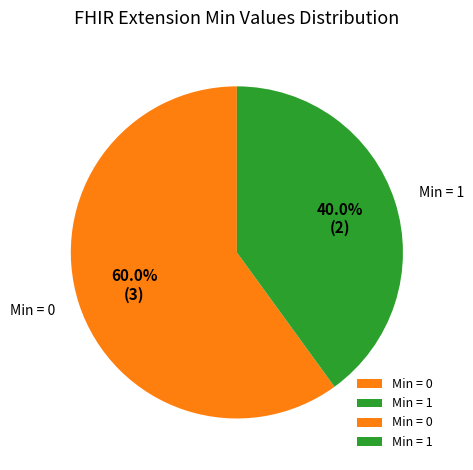

Which category has the smallest portion of the pie?

Min = 1